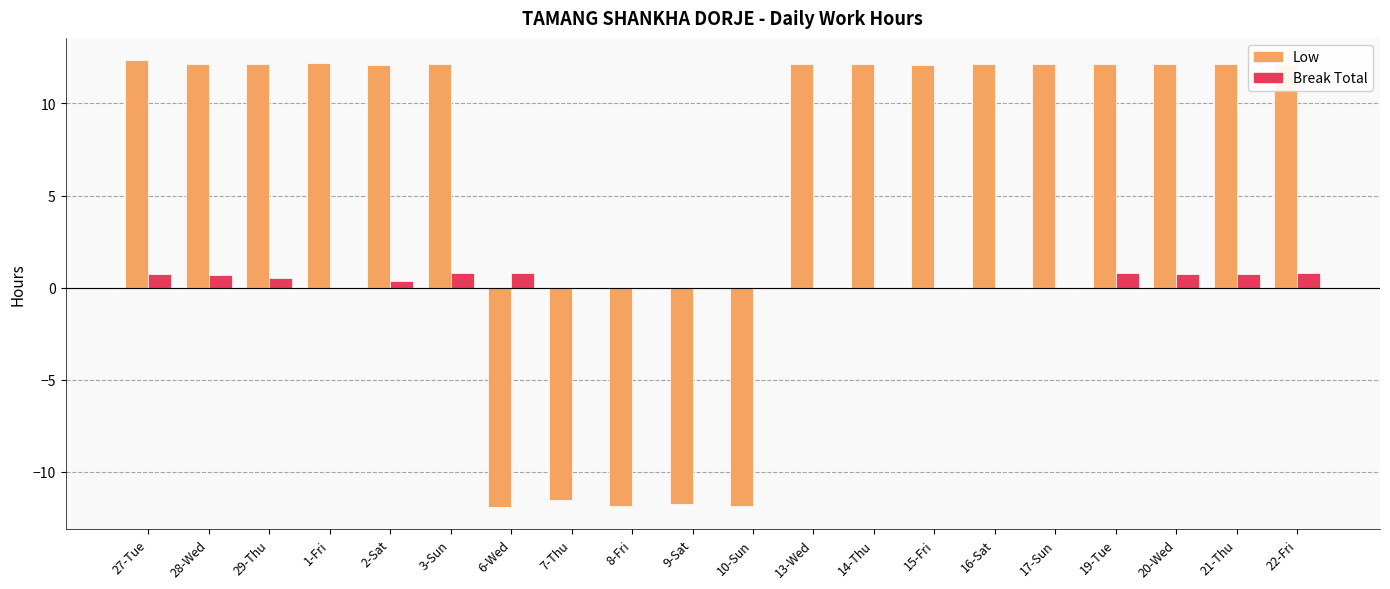

True or false: Break Total has a value of 0.0 at 1-Fri.

True